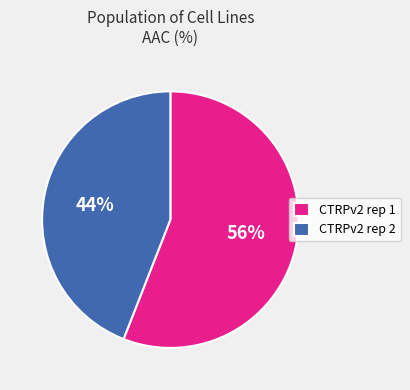

Which slice represents more than half of the pie?

CTRPv2 rep 1